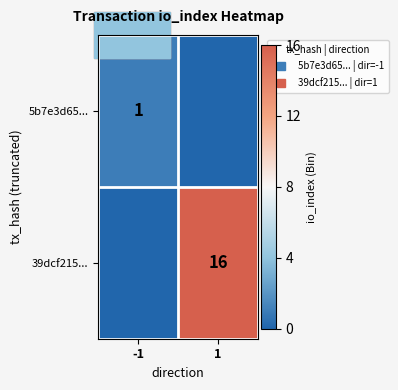

How many data points does each series have?

2